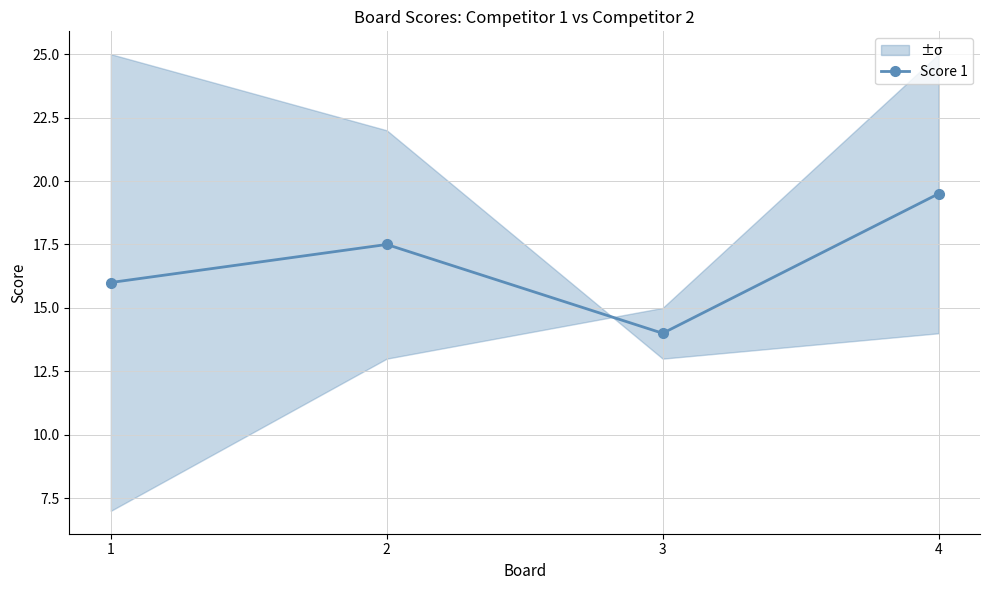

What is the ratio of the value at 1 to the value at 4?

0.8